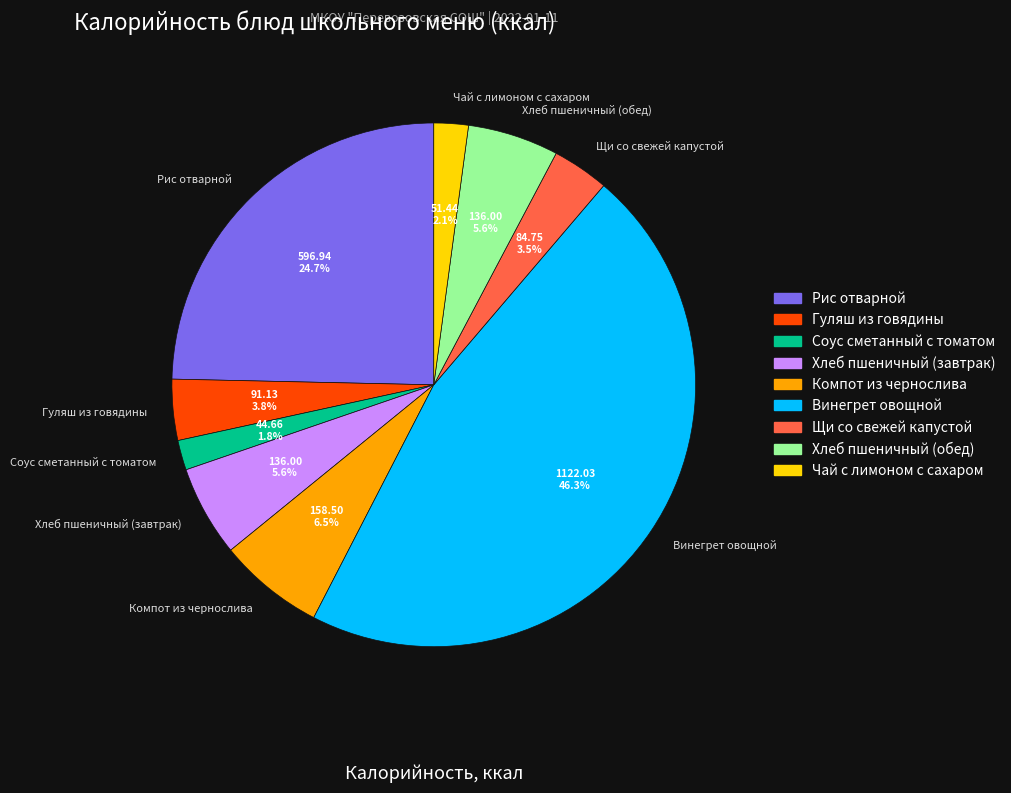

What is the largest slice in the pie chart?

Винегрет овощной